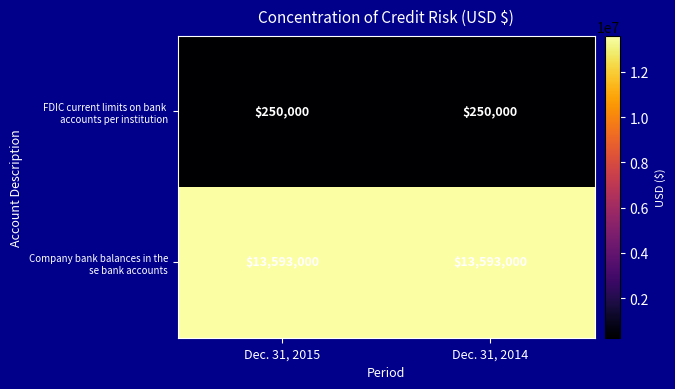

What is the difference between the highest and lowest values at Dec. 31, 2014?

13343000